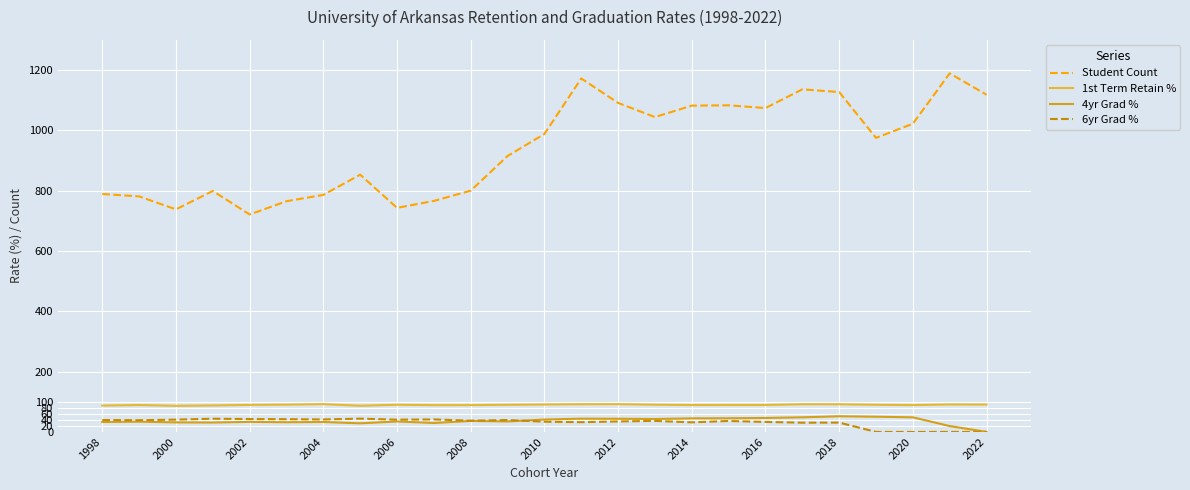

What are all the series names shown in the legend?

Student Count, 1st Term Retain %, 4yr Grad %, 6yr Grad %